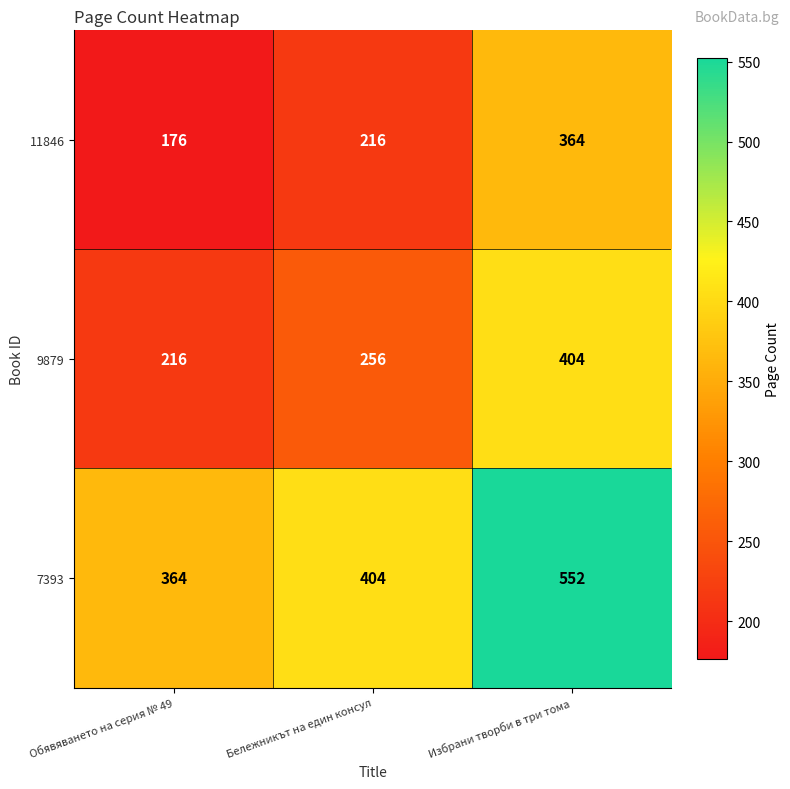

List the series in order of their peak value, lowest first.

11846, 9879, 7393